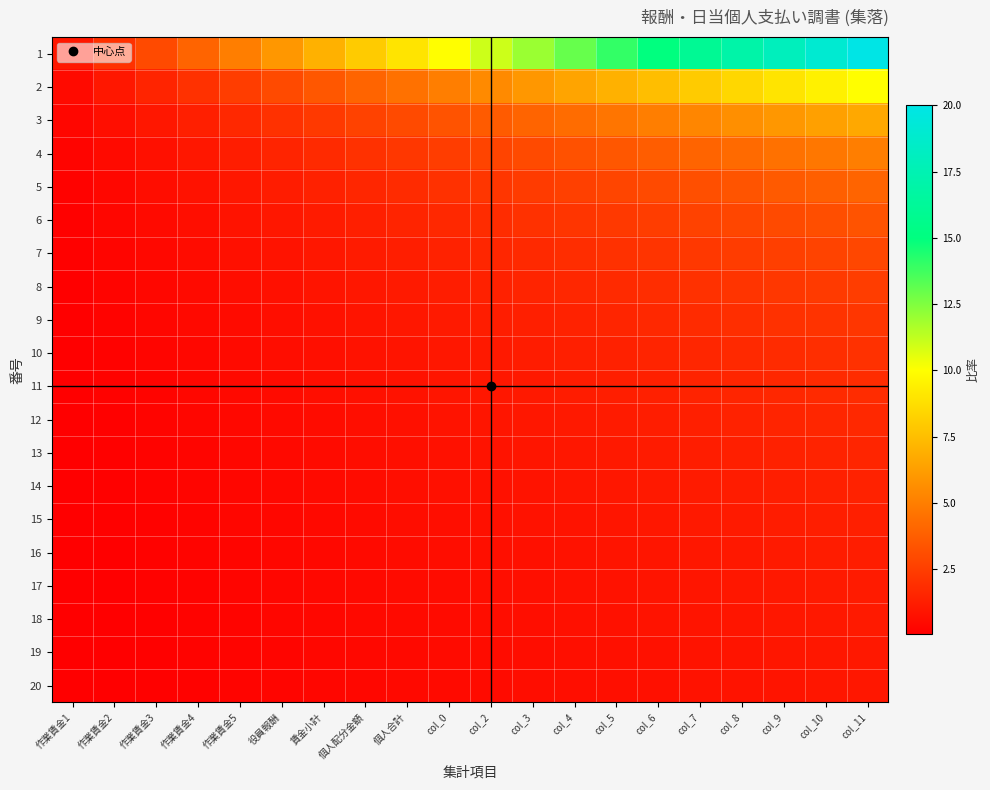

Reading right to left, list all the values displayed in this chart.

1: col_11=20.0	col_10=19.0	col_9=18.0	col_8=17.0	col_7=16.0	col_6=15.0	col_5=14.0	col_4=13.0	col_3=12.0	col_2=11.0	col_0=10.0	個人合計=9.0	個人配分金額=8.0	賃金小計=7.0	役員報酬=6.0	作業賃金5=5.0	作業賃金4=4.0	作業賃金3=3.0	作業賃金2=2.0	作業賃金1=1.0
2: col_11=10.0	col_10=9.5	col_9=9.0	col_8=8.5	col_7=8.0	col_6=7.5	col_5=7.0	col_4=6.5	col_3=6.0	col_2=5.5	col_0=5.0	個人合計=4.5	個人配分金額=4.0	賃金小計=3.5	役員報酬=3.0	作業賃金5=2.5	作業賃金4=2.0	作業賃金3=1.5	作業賃金2=1.0	作業賃金1=0.5
3: col_11=6.7	col_10=6.3	col_9=6.0	col_8=5.7	col_7=5.3	col_6=5.0	col_5=4.7	col_4=4.3	col_3=4.0	col_2=3.7	col_0=3.3	個人合計=3.0	個人配分金額=2.7	賃金小計=2.3	役員報酬=2.0	作業賃金5=1.7	作業賃金4=1.3	作業賃金3=1.0	作業賃金2=0.7	作業賃金1=0.3
4: col_11=5.0	col_10=4.8	col_9=4.5	col_8=4.2	col_7=4.0	col_6=3.8	col_5=3.5	col_4=3.2	col_3=3.0	col_2=2.8	col_0=2.5	個人合計=2.2	個人配分金額=2.0	賃金小計=1.8	役員報酬=1.5	作業賃金5=1.2	作業賃金4=1.0	作業賃金3=0.8	作業賃金2=0.5	作業賃金1=0.2
5: col_11=4.0	col_10=3.8	col_9=3.6	col_8=3.4	col_7=3.2	col_6=3.0	col_5=2.8	col_4=2.6	col_3=2.4	col_2=2.2	col_0=2.0	個人合計=1.8	個人配分金額=1.6	賃金小計=1.4	役員報酬=1.2	作業賃金5=1.0	作業賃金4=0.8	作業賃金3=0.6	作業賃金2=0.4	作業賃金1=0.2
6: col_11=3.3	col_10=3.2	col_9=3.0	col_8=2.8	col_7=2.7	col_6=2.5	col_5=2.3	col_4=2.2	col_3=2.0	col_2=1.8	col_0=1.7	個人合計=1.5	個人配分金額=1.3	賃金小計=1.2	役員報酬=1.0	作業賃金5=0.8	作業賃金4=0.7	作業賃金3=0.5	作業賃金2=0.3	作業賃金1=0.2
7: col_11=2.9	col_10=2.7	col_9=2.6	col_8=2.4	col_7=2.3	col_6=2.1	col_5=2.0	col_4=1.9	col_3=1.7	col_2=1.6	col_0=1.4	個人合計=1.3	個人配分金額=1.1	賃金小計=1.0	役員報酬=0.9	作業賃金5=0.7	作業賃金4=0.6	作業賃金3=0.4	作業賃金2=0.3	作業賃金1=0.1
8: col_11=2.5	col_10=2.4	col_9=2.2	col_8=2.1	col_7=2.0	col_6=1.9	col_5=1.8	col_4=1.6	col_3=1.5	col_2=1.4	col_0=1.2	個人合計=1.1	個人配分金額=1.0	賃金小計=0.9	役員報酬=0.8	作業賃金5=0.6	作業賃金4=0.5	作業賃金3=0.4	作業賃金2=0.2	作業賃金1=0.1
9: col_11=2.2	col_10=2.1	col_9=2.0	col_8=1.9	col_7=1.8	col_6=1.7	col_5=1.6	col_4=1.4	col_3=1.3	col_2=1.2	col_0=1.1	個人合計=1.0	個人配分金額=0.9	賃金小計=0.8	役員報酬=0.7	作業賃金5=0.6	作業賃金4=0.4	作業賃金3=0.3	作業賃金2=0.2	作業賃金1=0.1
10: col_11=2.0	col_10=1.9	col_9=1.8	col_8=1.7	col_7=1.6	col_6=1.5	col_5=1.4	col_4=1.3	col_3=1.2	col_2=1.1	col_0=1.0	個人合計=0.9	個人配分金額=0.8	賃金小計=0.7	役員報酬=0.6	作業賃金5=0.5	作業賃金4=0.4	作業賃金3=0.3	作業賃金2=0.2	作業賃金1=0.1
11: col_11=1.8	col_10=1.7	col_9=1.6	col_8=1.5	col_7=1.5	col_6=1.4	col_5=1.3	col_4=1.2	col_3=1.1	col_2=1.0	col_0=0.9	個人合計=0.8	個人配分金額=0.7	賃金小計=0.6	役員報酬=0.5	作業賃金5=0.5	作業賃金4=0.4	作業賃金3=0.3	作業賃金2=0.2	作業賃金1=0.1
12: col_11=1.7	col_10=1.6	col_9=1.5	col_8=1.4	col_7=1.3	col_6=1.2	col_5=1.2	col_4=1.1	col_3=1.0	col_2=0.9	col_0=0.8	個人合計=0.8	個人配分金額=0.7	賃金小計=0.6	役員報酬=0.5	作業賃金5=0.4	作業賃金4=0.3	作業賃金3=0.2	作業賃金2=0.2	作業賃金1=0.1
13: col_11=1.5	col_10=1.5	col_9=1.4	col_8=1.3	col_7=1.2	col_6=1.2	col_5=1.1	col_4=1.0	col_3=0.9	col_2=0.8	col_0=0.8	個人合計=0.7	個人配分金額=0.6	賃金小計=0.5	役員報酬=0.5	作業賃金5=0.4	作業賃金4=0.3	作業賃金3=0.2	作業賃金2=0.2	作業賃金1=0.1
14: col_11=1.4	col_10=1.4	col_9=1.3	col_8=1.2	col_7=1.1	col_6=1.1	col_5=1.0	col_4=0.9	col_3=0.9	col_2=0.8	col_0=0.7	個人合計=0.6	個人配分金額=0.6	賃金小計=0.5	役員報酬=0.4	作業賃金5=0.4	作業賃金4=0.3	作業賃金3=0.2	作業賃金2=0.1	作業賃金1=0.1
15: col_11=1.3	col_10=1.3	col_9=1.2	col_8=1.1	col_7=1.1	col_6=1.0	col_5=0.9	col_4=0.9	col_3=0.8	col_2=0.7	col_0=0.7	個人合計=0.6	個人配分金額=0.5	賃金小計=0.5	役員報酬=0.4	作業賃金5=0.3	作業賃金4=0.3	作業賃金3=0.2	作業賃金2=0.1	作業賃金1=0.1
16: col_11=1.2	col_10=1.2	col_9=1.1	col_8=1.1	col_7=1.0	col_6=0.9	col_5=0.9	col_4=0.8	col_3=0.8	col_2=0.7	col_0=0.6	個人合計=0.6	個人配分金額=0.5	賃金小計=0.4	役員報酬=0.4	作業賃金5=0.3	作業賃金4=0.2	作業賃金3=0.2	作業賃金2=0.1	作業賃金1=0.1
17: col_11=1.2	col_10=1.1	col_9=1.1	col_8=1.0	col_7=0.9	col_6=0.9	col_5=0.8	col_4=0.8	col_3=0.7	col_2=0.6	col_0=0.6	個人合計=0.5	個人配分金額=0.5	賃金小計=0.4	役員報酬=0.4	作業賃金5=0.3	作業賃金4=0.2	作業賃金3=0.2	作業賃金2=0.1	作業賃金1=0.1
18: col_11=1.1	col_10=1.1	col_9=1.0	col_8=0.9	col_7=0.9	col_6=0.8	col_5=0.8	col_4=0.7	col_3=0.7	col_2=0.6	col_0=0.6	個人合計=0.5	個人配分金額=0.4	賃金小計=0.4	役員報酬=0.3	作業賃金5=0.3	作業賃金4=0.2	作業賃金3=0.2	作業賃金2=0.1	作業賃金1=0.1
19: col_11=1.1	col_10=1.0	col_9=0.9	col_8=0.9	col_7=0.8	col_6=0.8	col_5=0.7	col_4=0.7	col_3=0.6	col_2=0.6	col_0=0.5	個人合計=0.5	個人配分金額=0.4	賃金小計=0.4	役員報酬=0.3	作業賃金5=0.3	作業賃金4=0.2	作業賃金3=0.2	作業賃金2=0.1	作業賃金1=0.1
20: col_11=1.0	col_10=0.9	col_9=0.9	col_8=0.8	col_7=0.8	col_6=0.8	col_5=0.7	col_4=0.7	col_3=0.6	col_2=0.6	col_0=0.5	個人合計=0.5	個人配分金額=0.4	賃金小計=0.3	役員報酬=0.3	作業賃金5=0.2	作業賃金4=0.2	作業賃金3=0.1	作業賃金2=0.1	作業賃金1=0.1